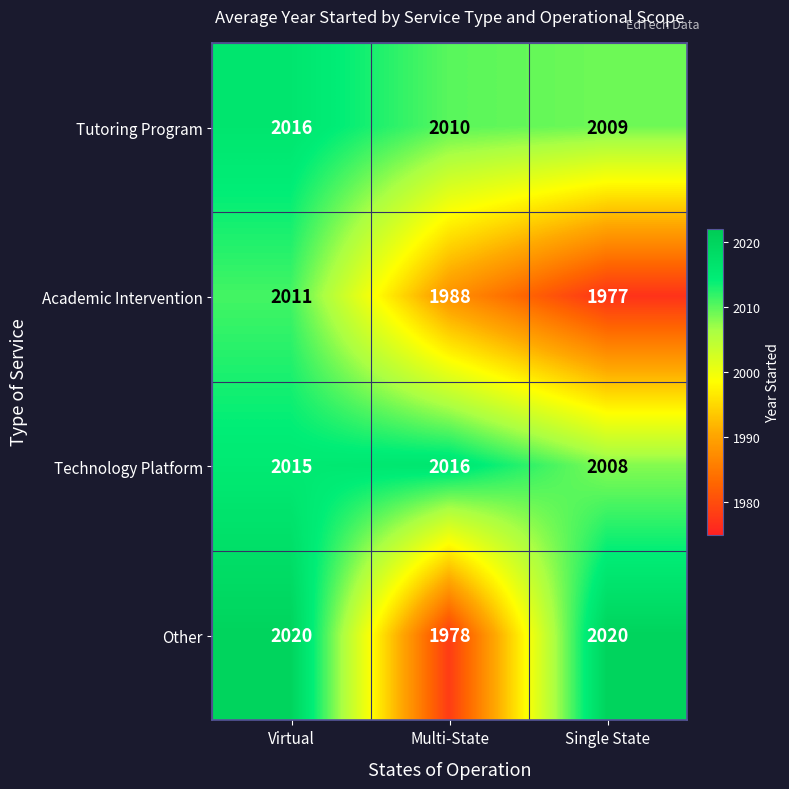

What is the highest value of the Academic Intervention series?

2011